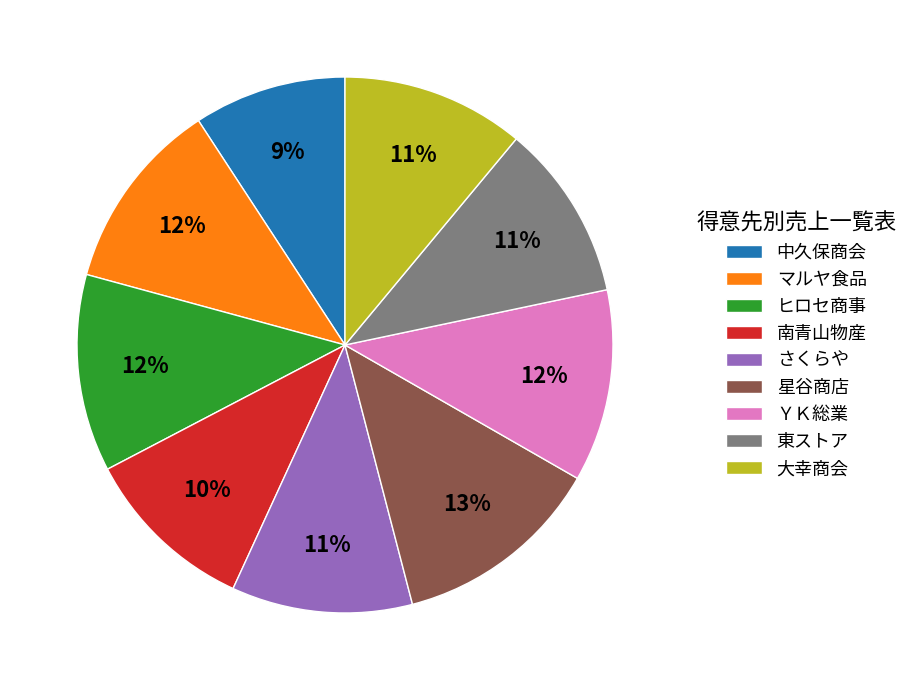

The ヒロセ商事 slice represents 1% of the pie. True or false?

False